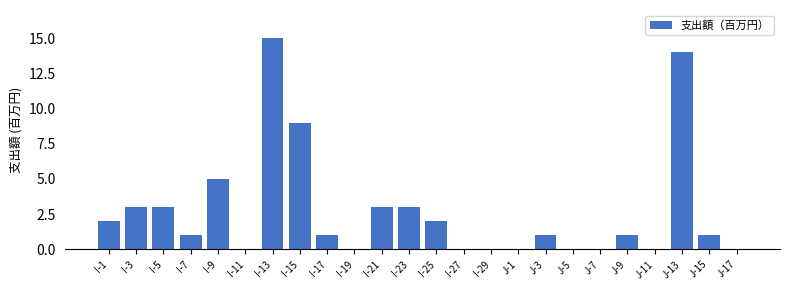

How many data points does each series have?

24